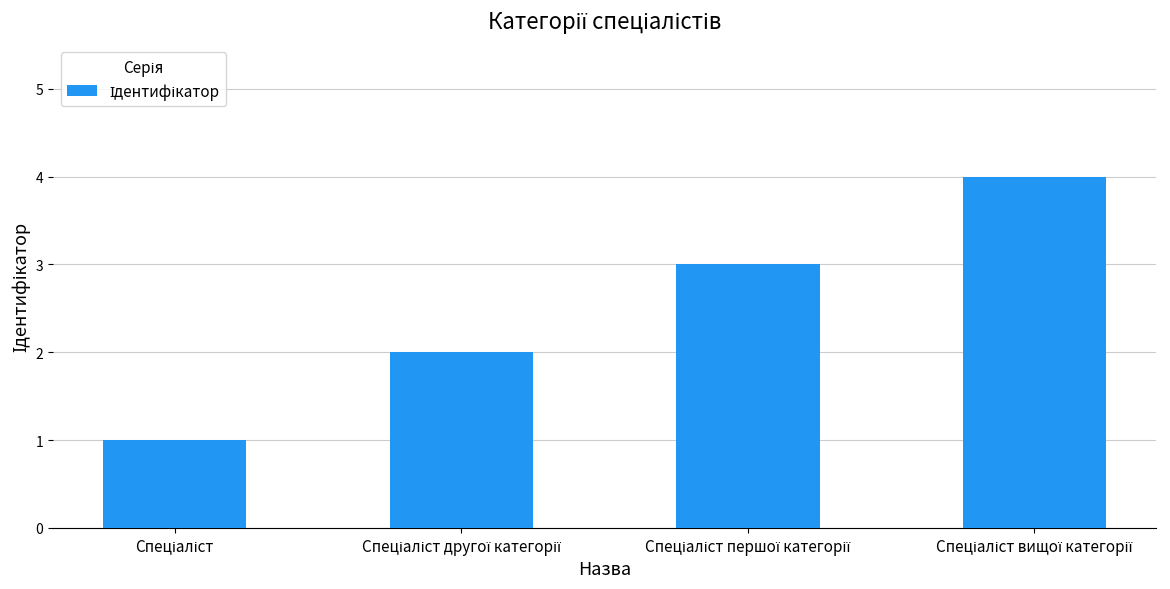

What is the difference between the maximum and second lowest values?

2